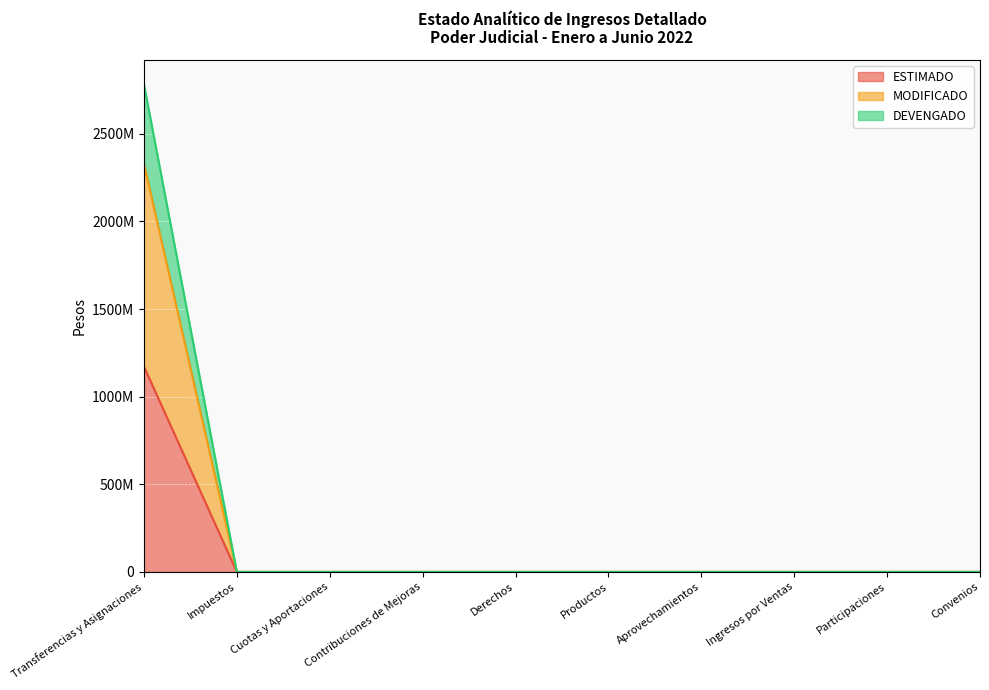

True or false: DEVENGADO and MODIFICADO intersect in this chart.

False